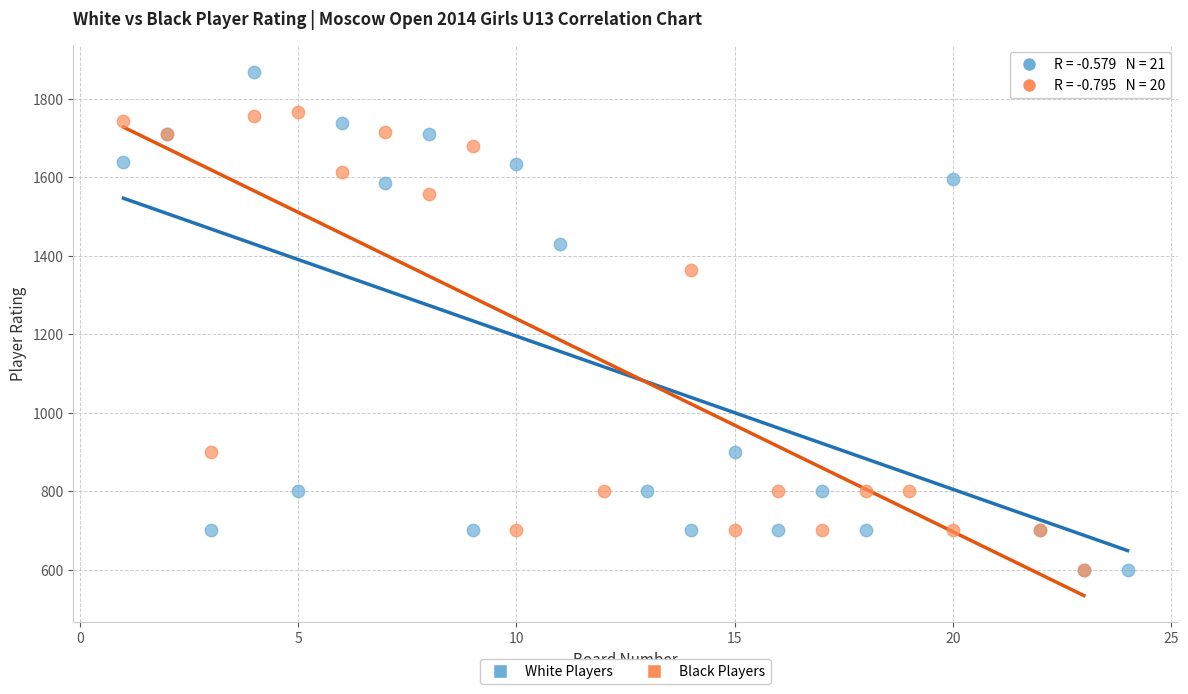

What are all the series names shown in the legend?

White Players, Black Players